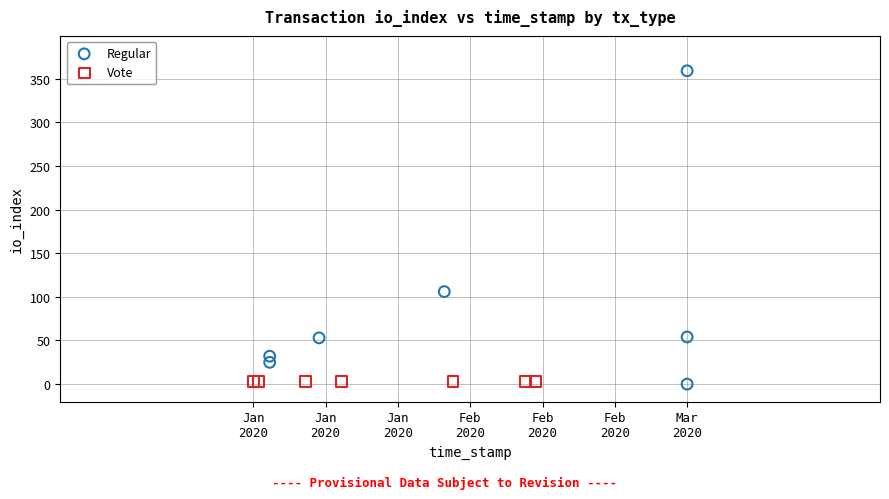

Which series contains the highest Y value?

Regular